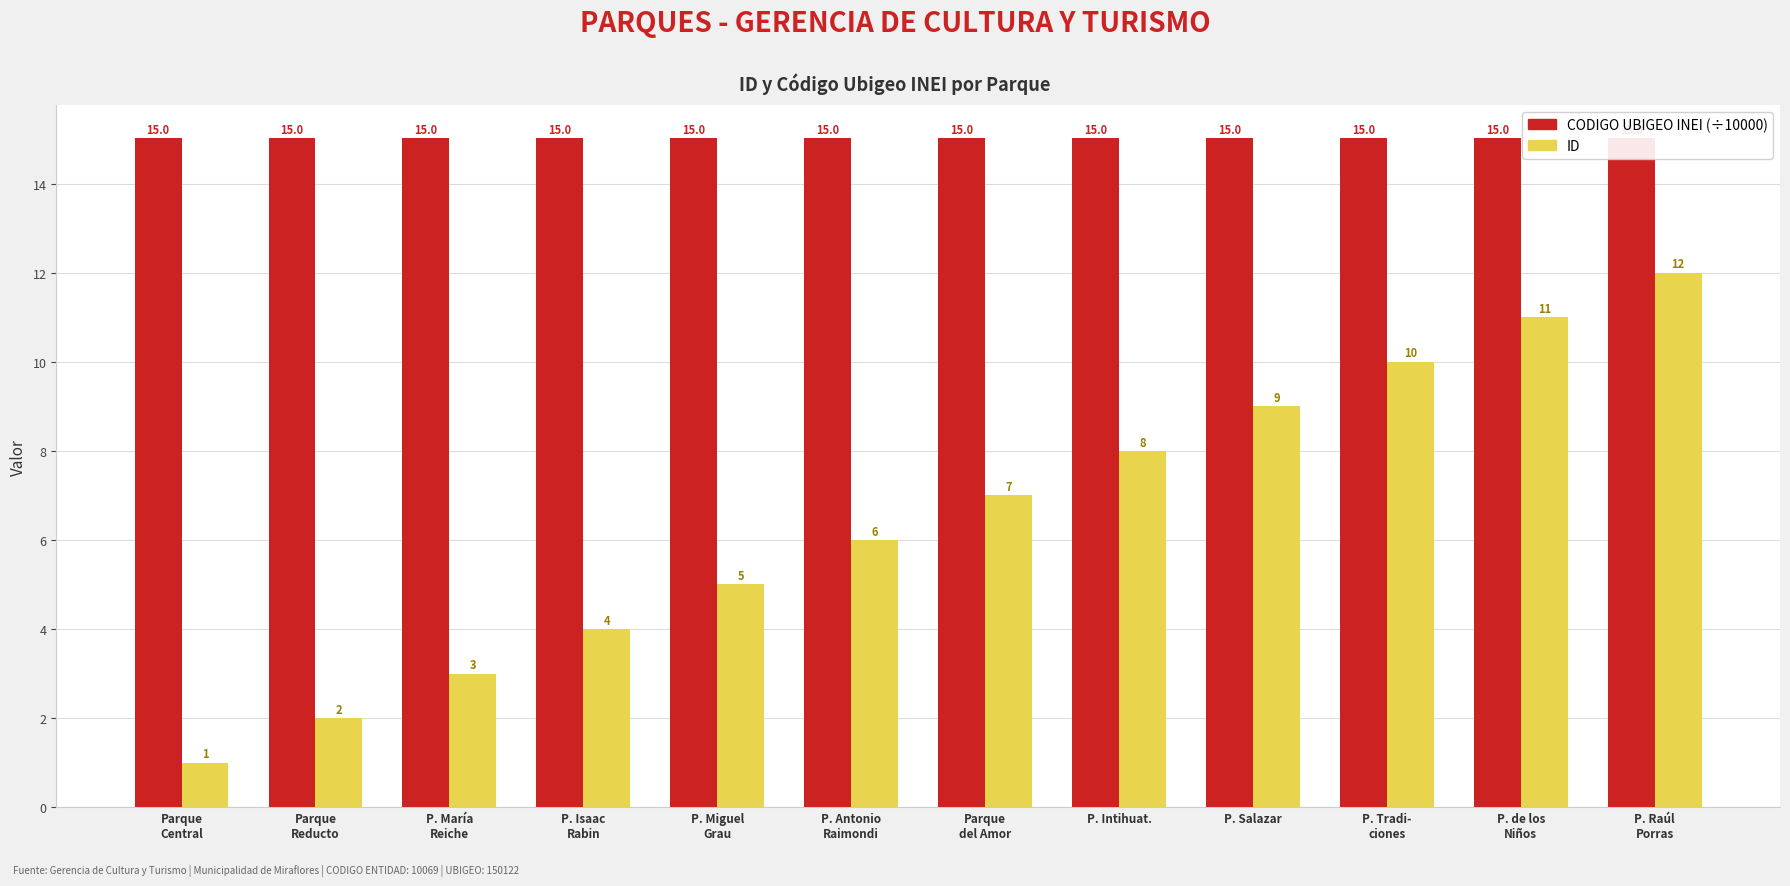

The value of CODIGO UBIGEO INEI (÷10000) at P. Antonio
Raimondi is 25.6. True or false?

False